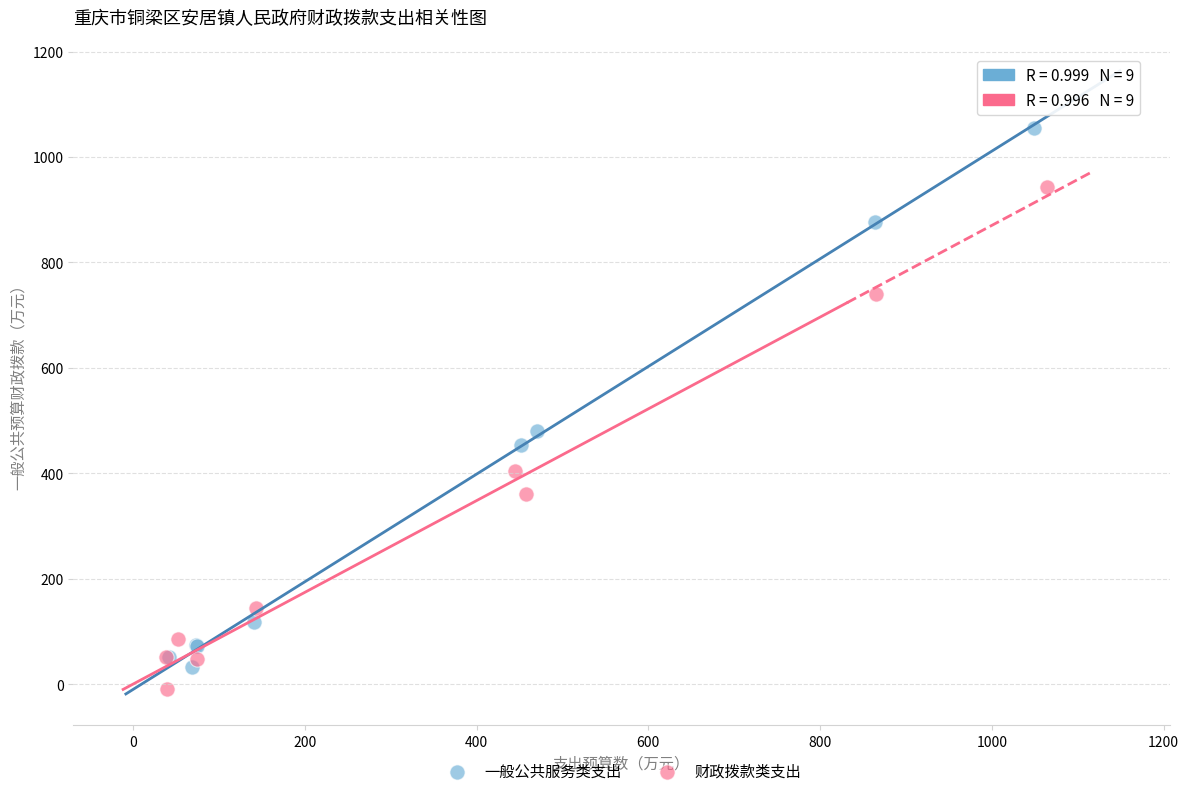

Which series reaches the maximum Y coordinate?

一般公共服务类支出